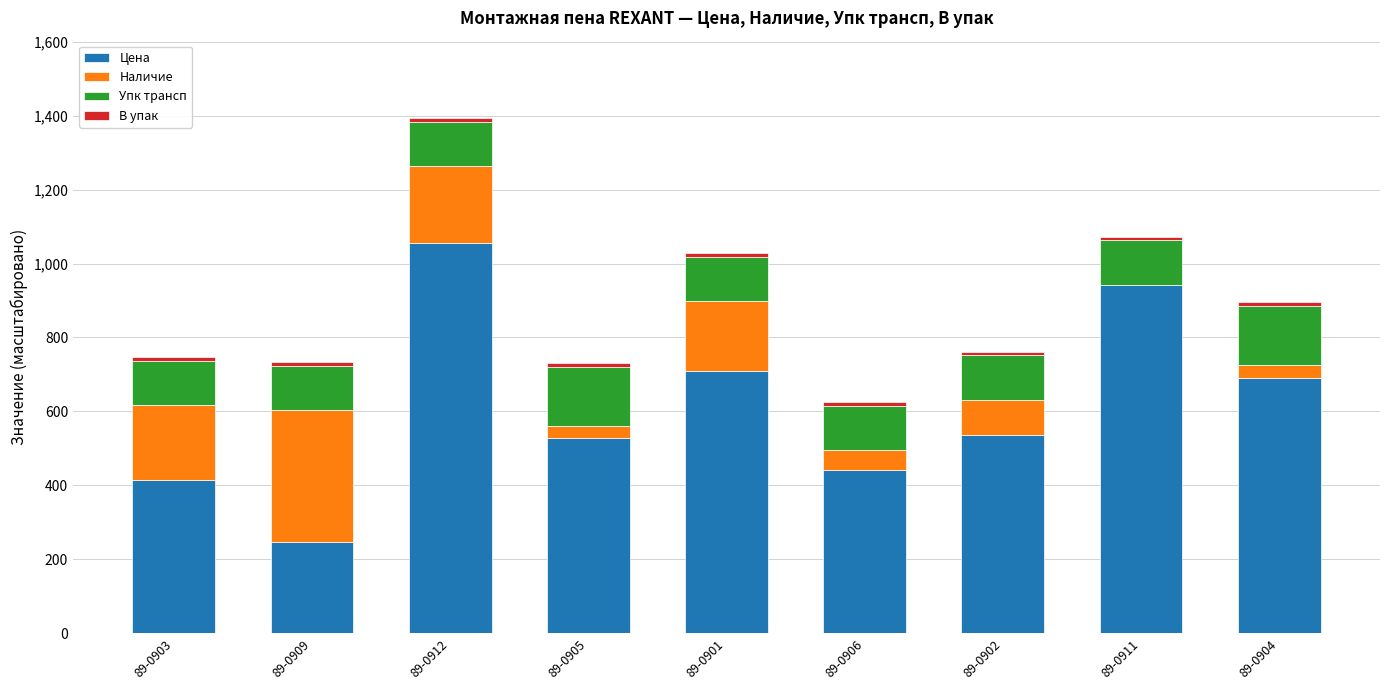

True or false: Цена has a value of 1499.6 at 89-0912.

False